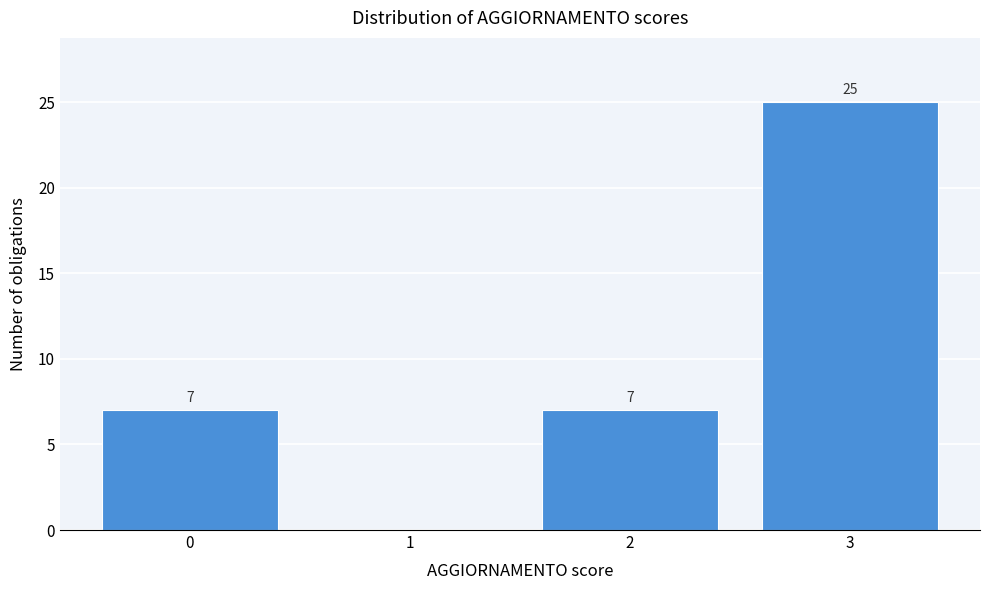

Over which range of the x-axis is the bar tallest?

2.5 to 3.5